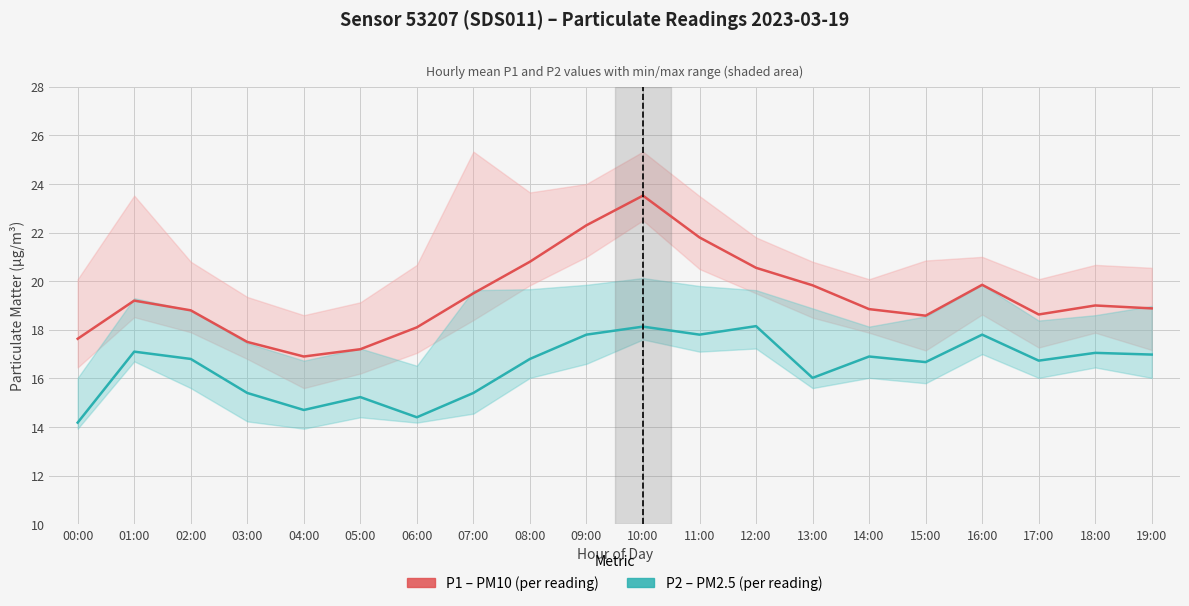

Is the value of P2 (PM2.5) at 12:00 greater than the value of P1 (PM10) at 01:00?

No